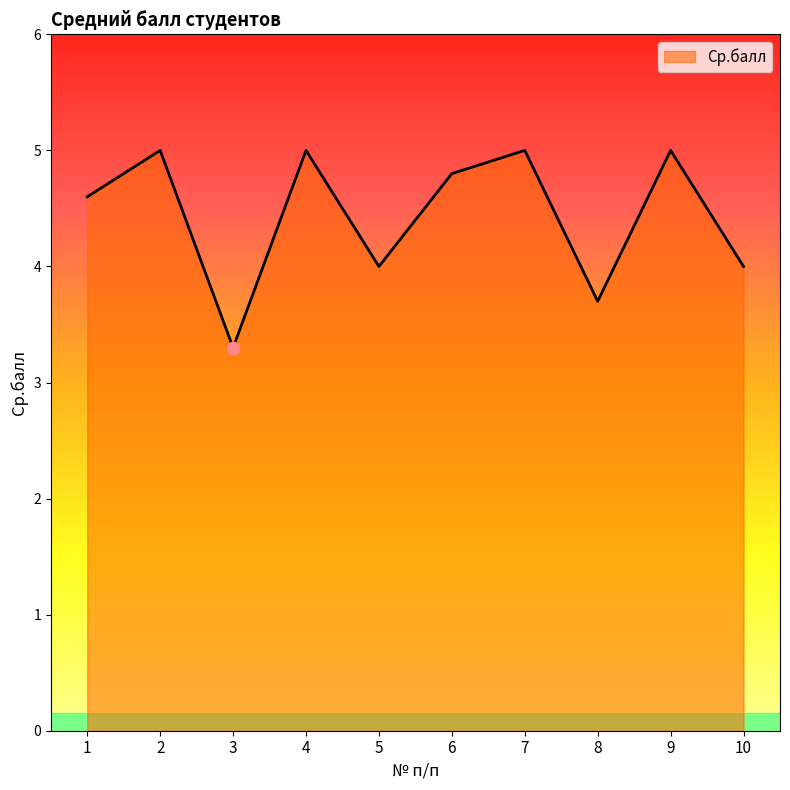

Approximately how many times larger is the value at 8 compared to 10?

0.9